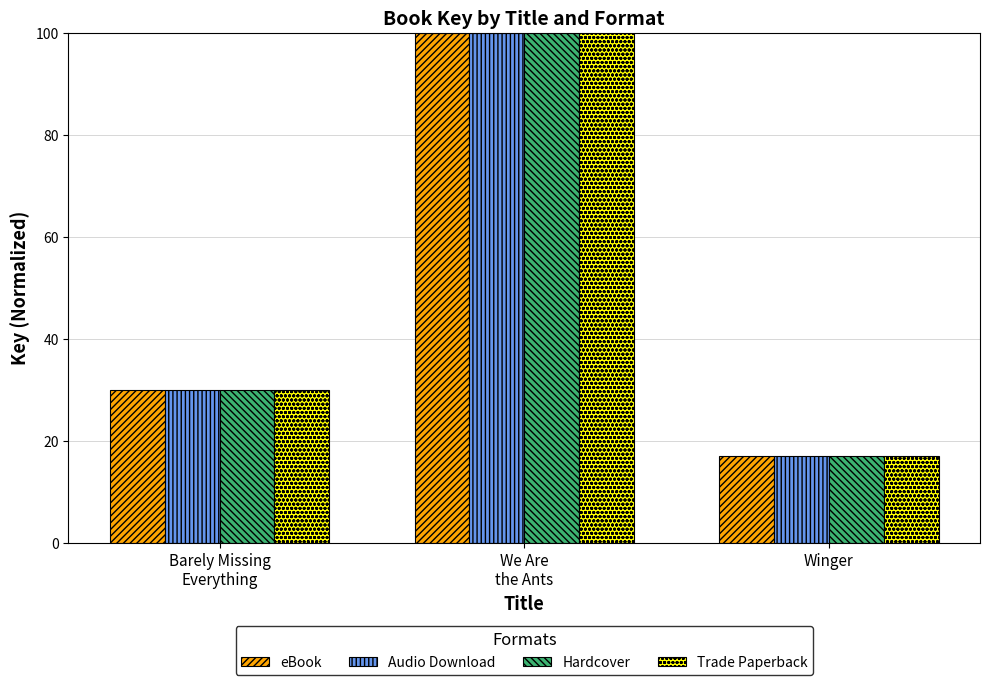

How many categories are shown in the chart?

3